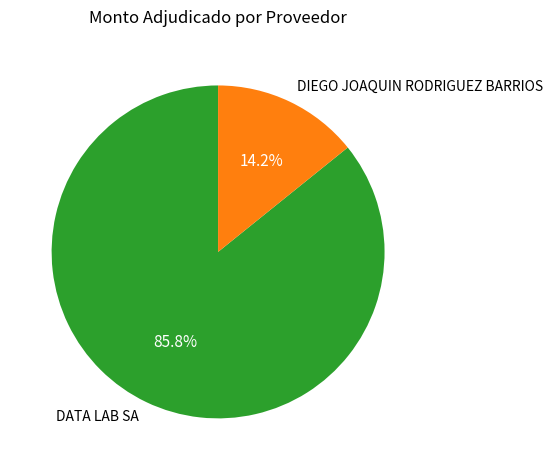

Between DIEGO JOAQUIN RODRIGUEZ BARRIOS and DATA LAB SA, which is larger?

DATA LAB SA